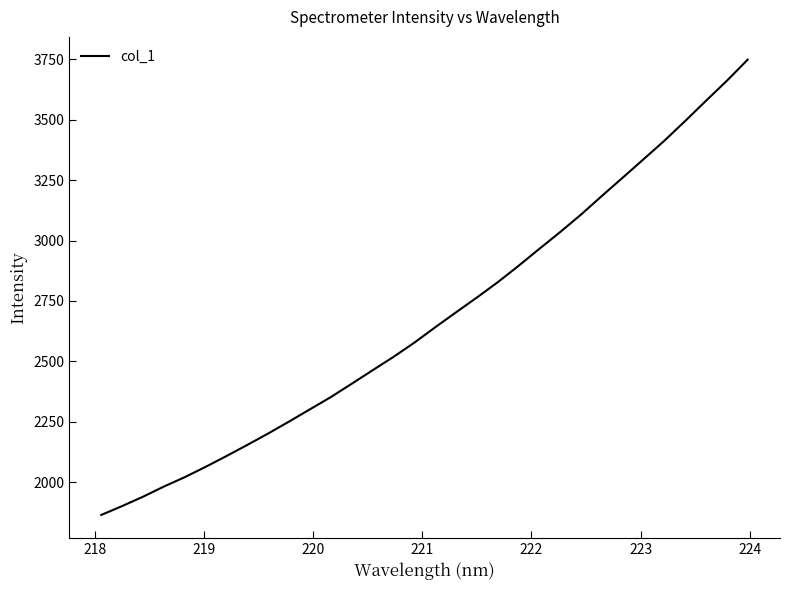

What is the minimum value shown in the chart?

1865.3